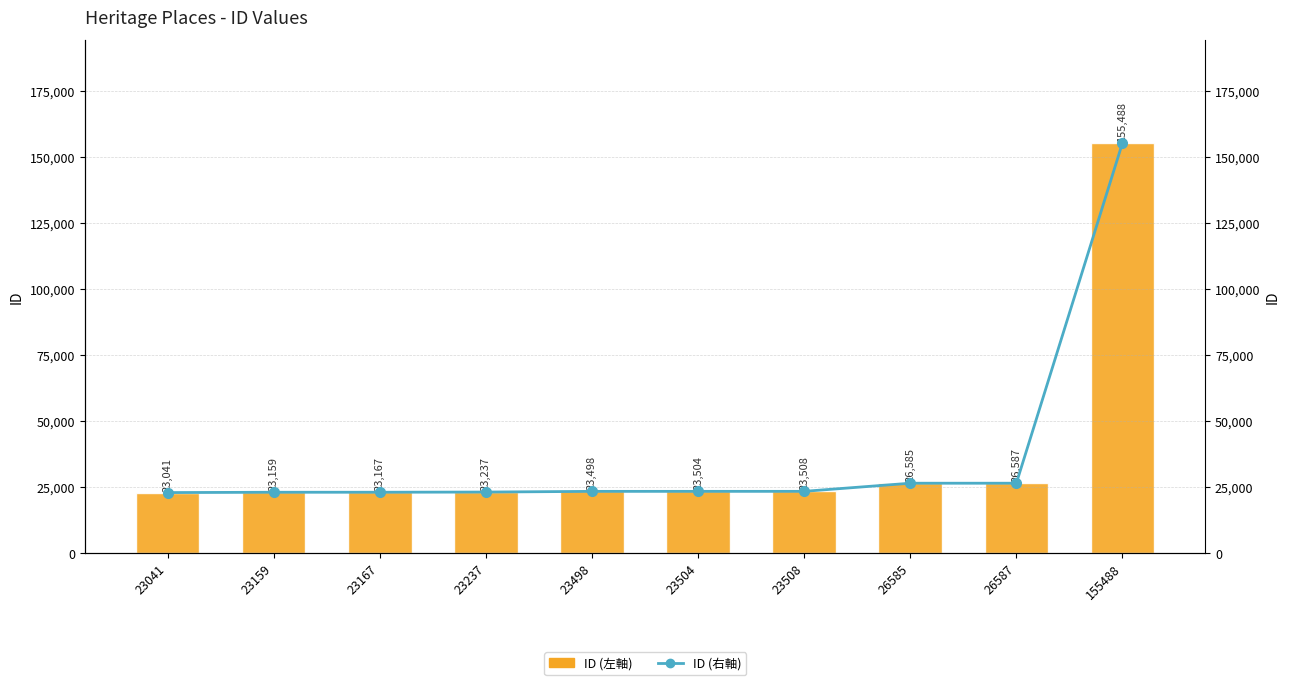

What is the value of the ID (左軸) bar at the 2nd from the left?

23159